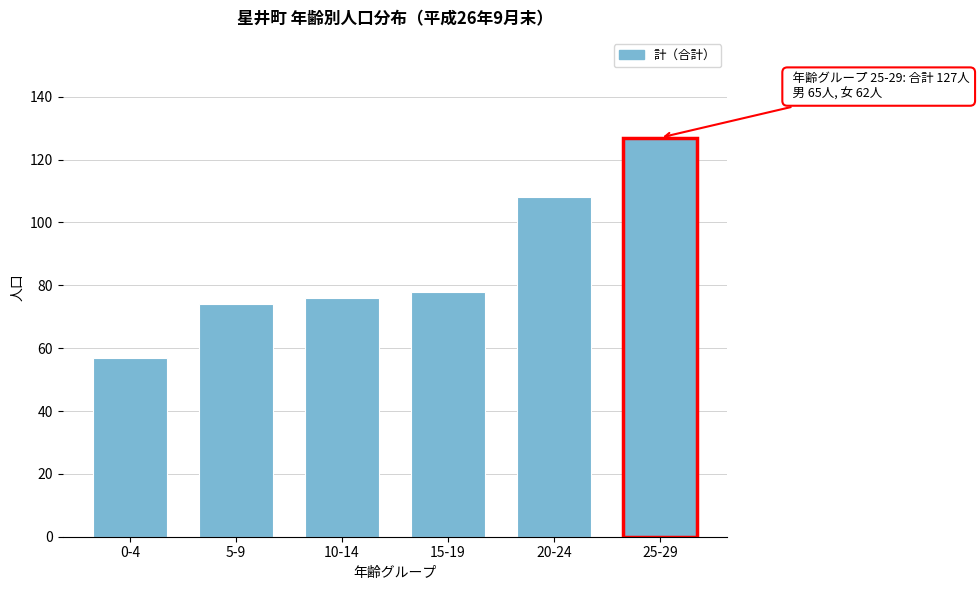

Reading left to right, what are all the values shown in this chart?

0-4=57	5-9=74	10-14=76	15-19=78	20-24=108	25-29=127